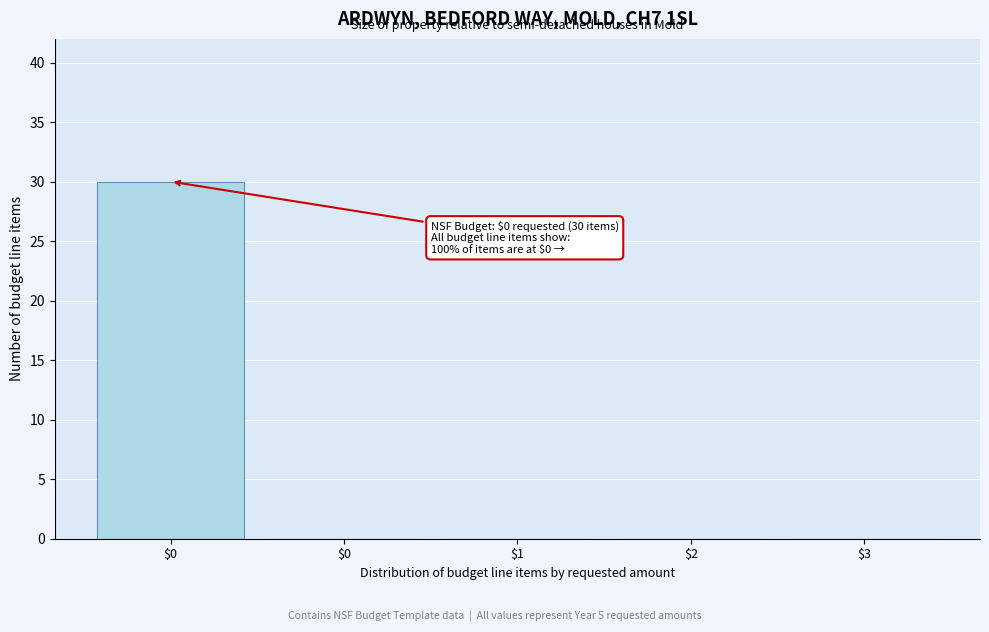

Are the bars horizontal?

No